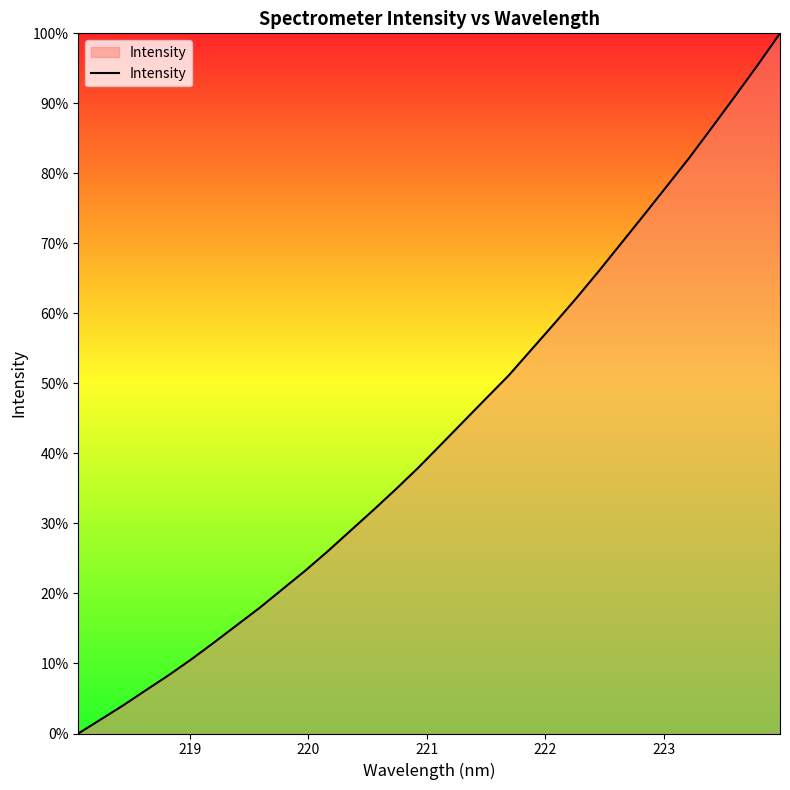

Does the chart have visible grid lines?

No